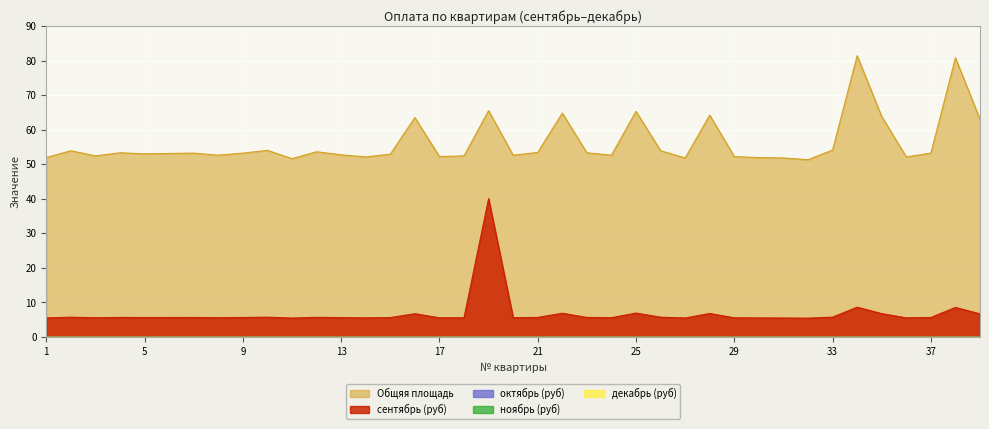

What is the sum of the сентябрь (руб) values at 23 and 1?

11.1